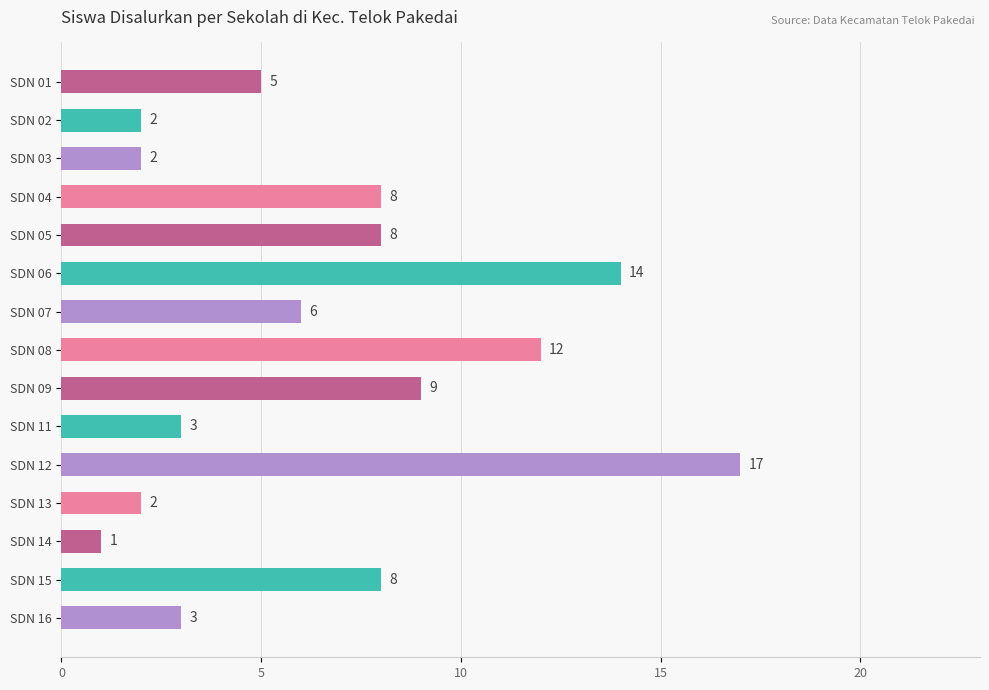

Approximately how many times larger is the value at SDN 03 compared to SDN 11?

0.7